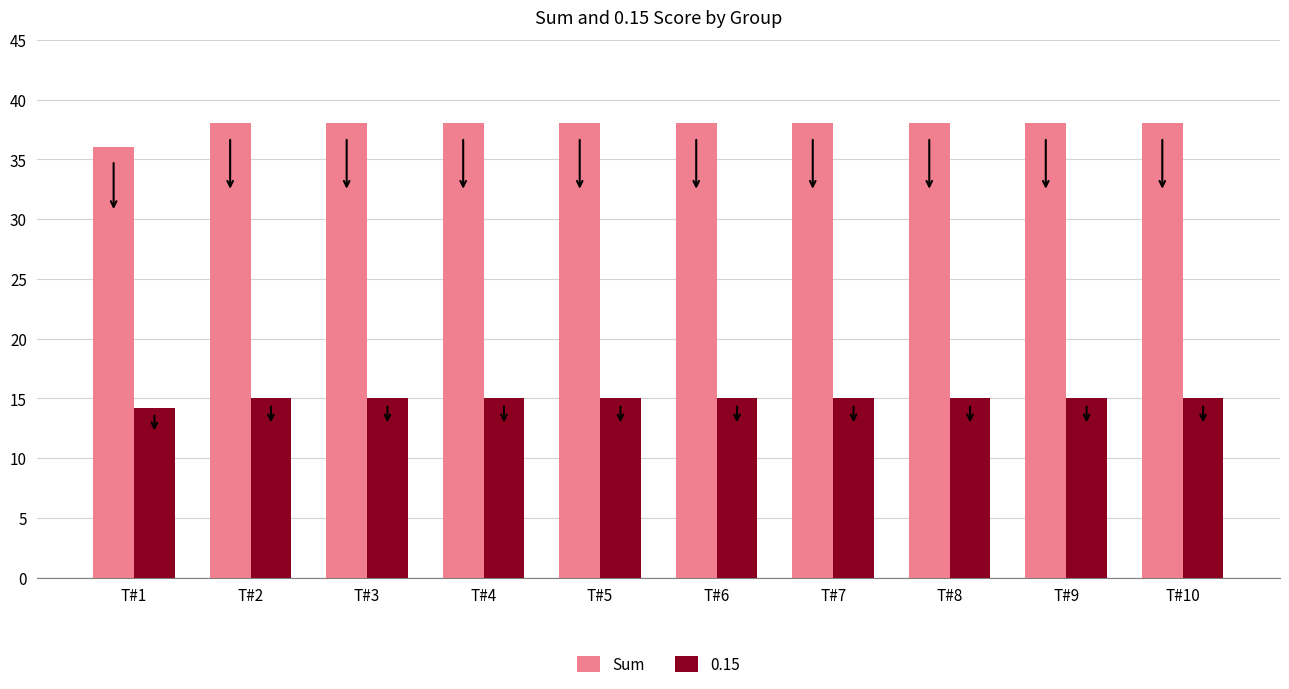

The Sum series shows 38.0 at T#8. True or false?

True